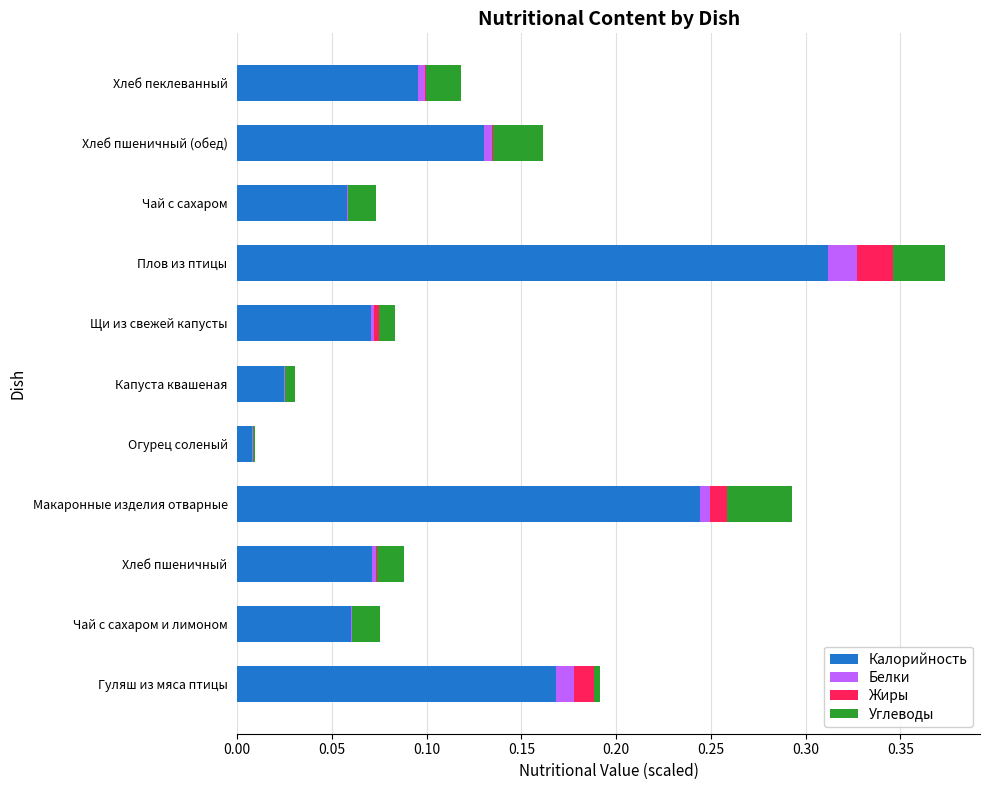

At which category is the sum across all series the highest?

Плов из птицы